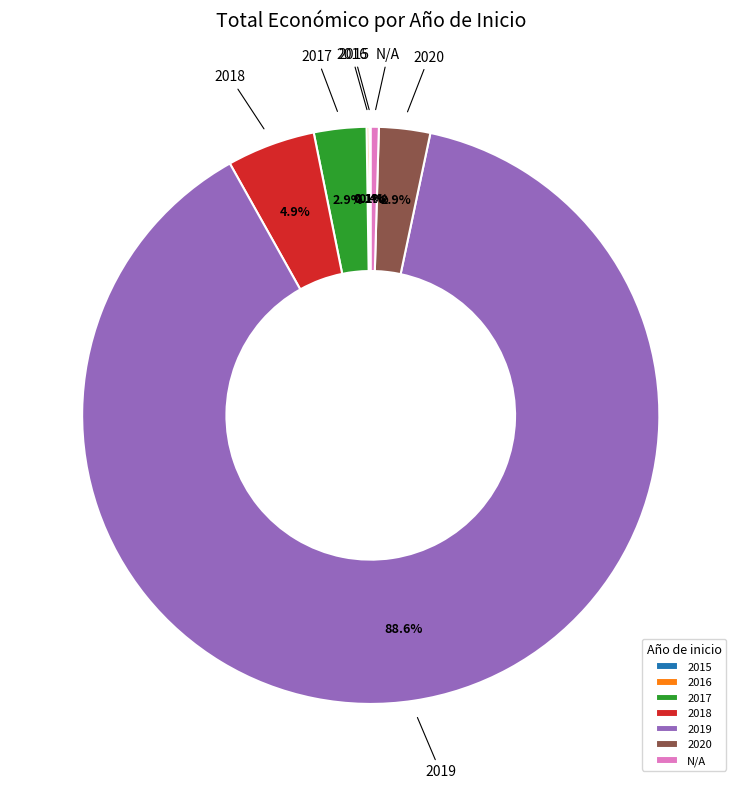

Which slice is the largest?

2019